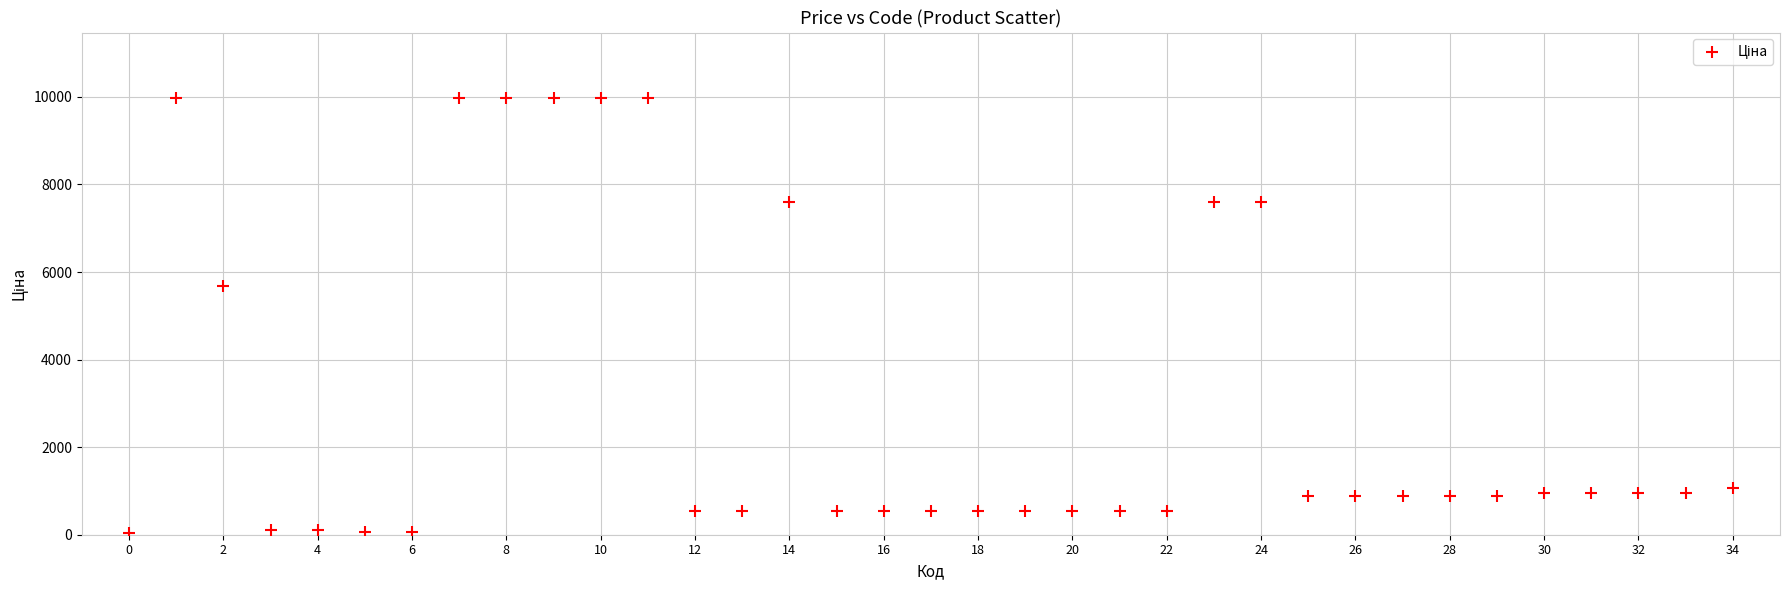

What is the range of Y values (max minus min)?

9942.9